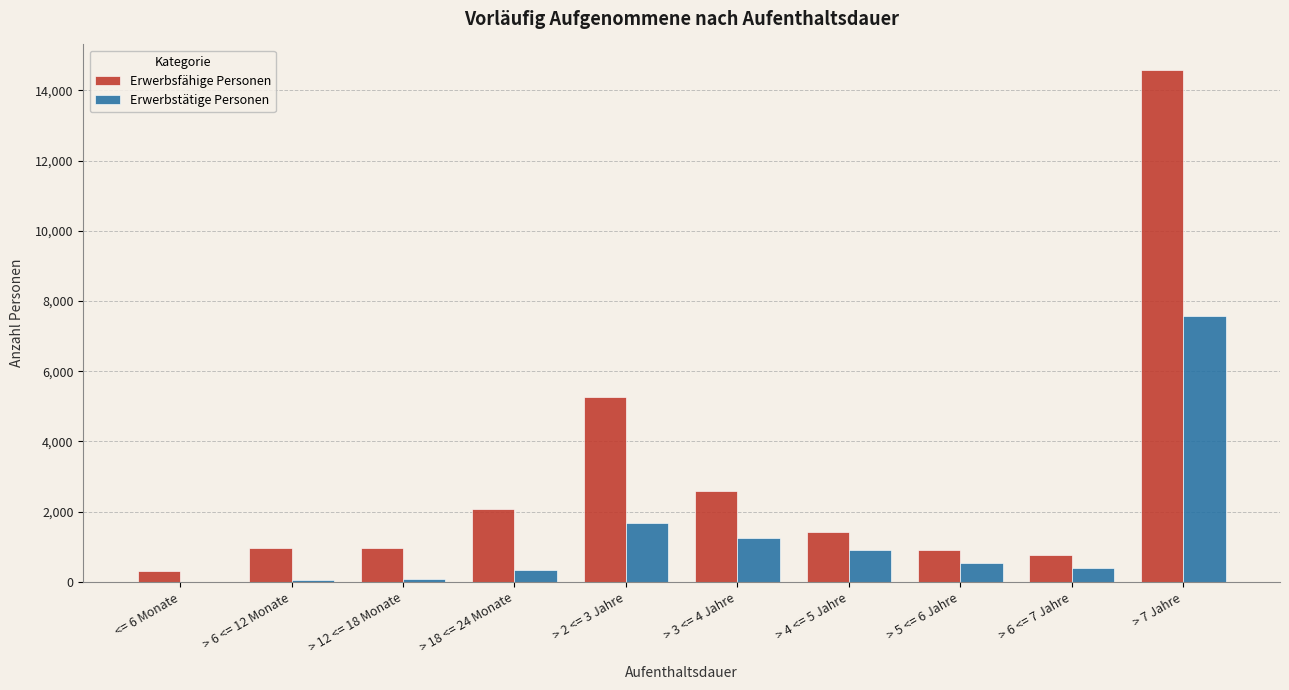

Is the value of Erwerbsfähige Personen at > 12 <= 18 Monate greater than the value of Erwerbstätige Personen at > 6 <= 7 Jahre?

Yes